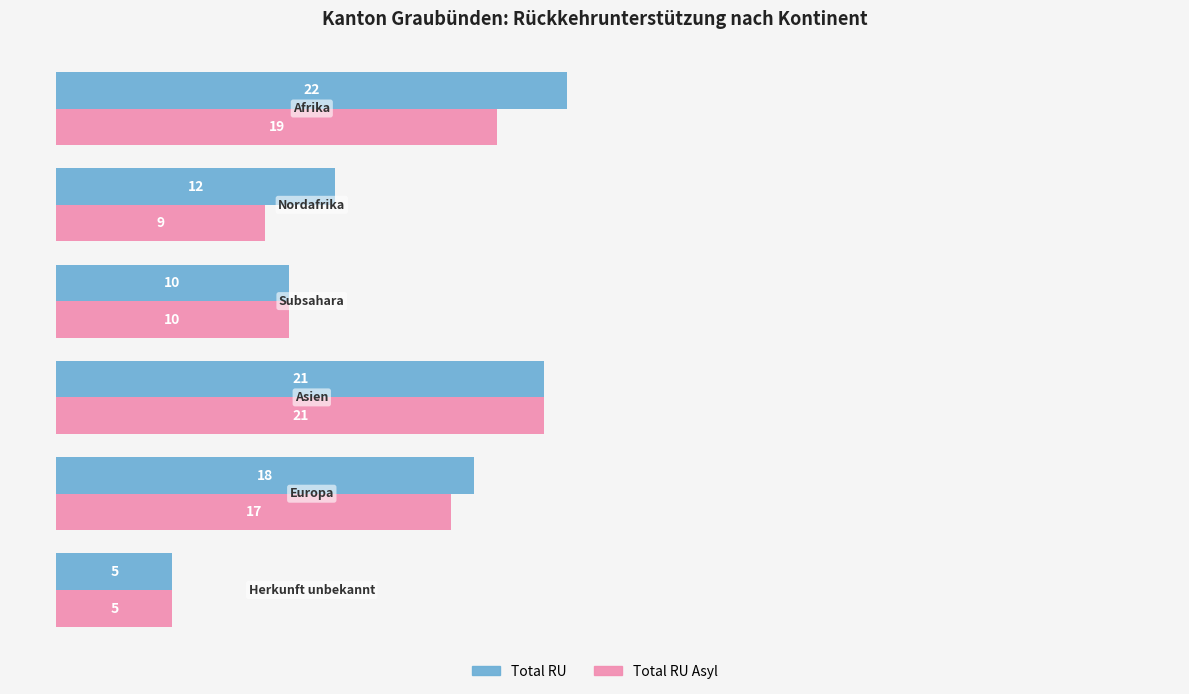

What is the smallest value displayed?

5